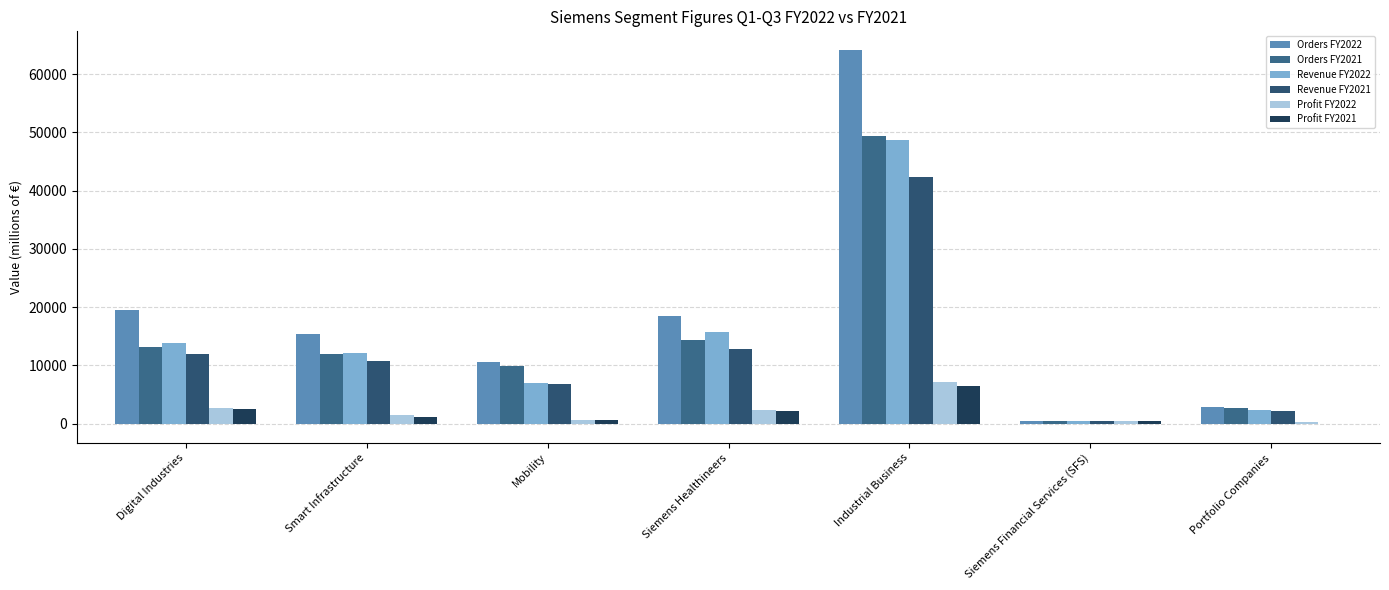

Between Industrial Business and Portfolio Companies, which series saw the biggest shift?

Orders FY2022